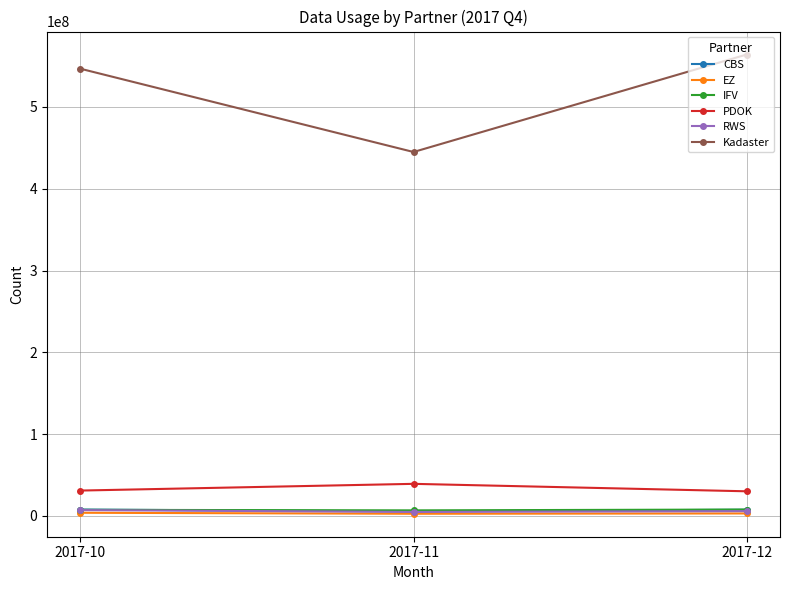

Which series has the largest range (max minus min)?

Kadaster